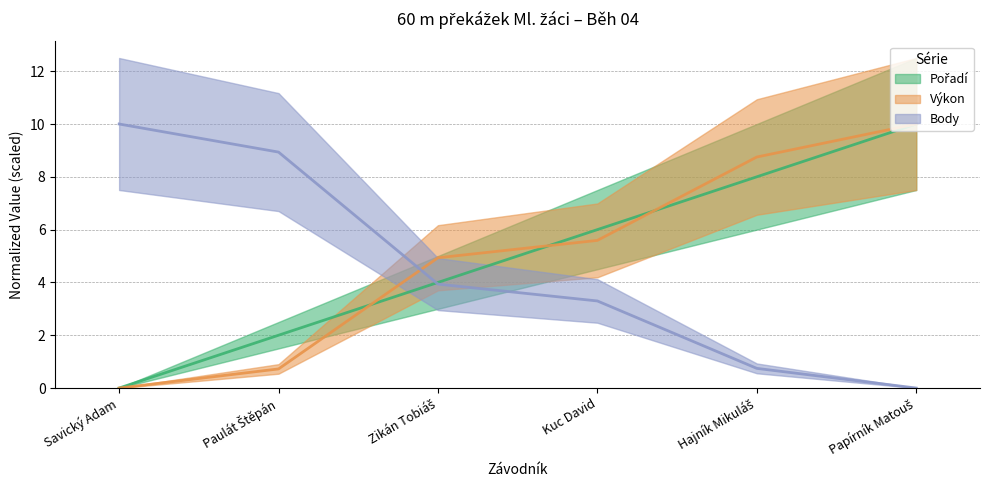

Between Kuc David and Paulát Štěpán, which is larger?

Kuc David